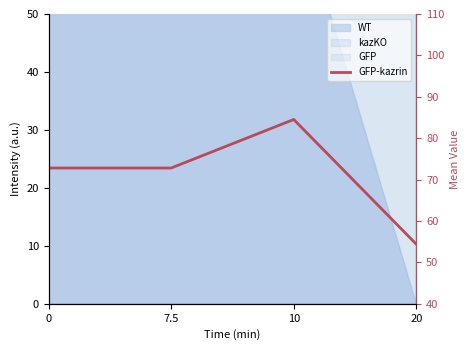

What is the smallest value displayed?

54.4